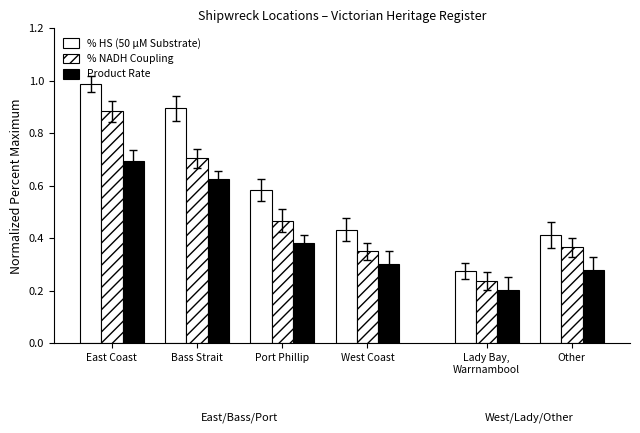

Which label corresponds to the largest value in the chart?

East Coast